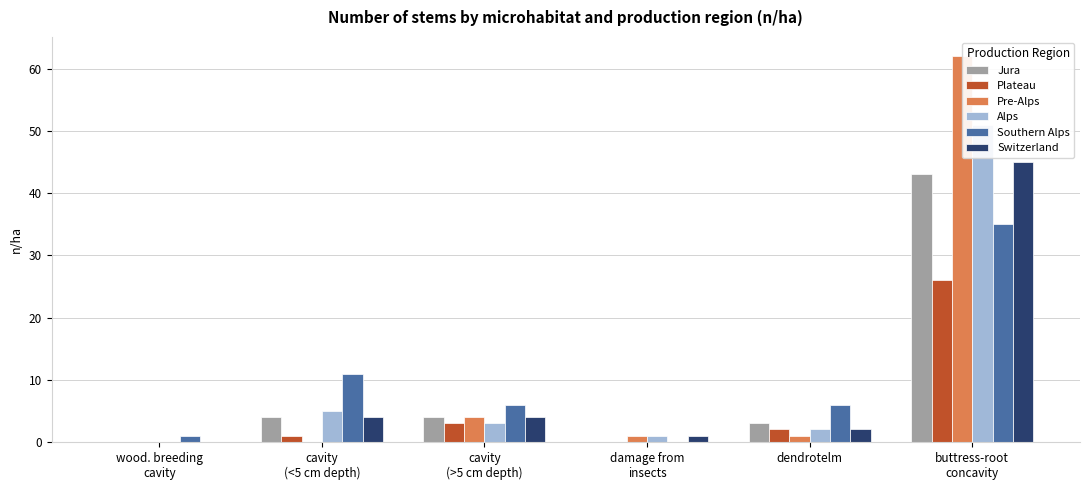

What is the difference between the highest and lowest values at damage from
insects?

1